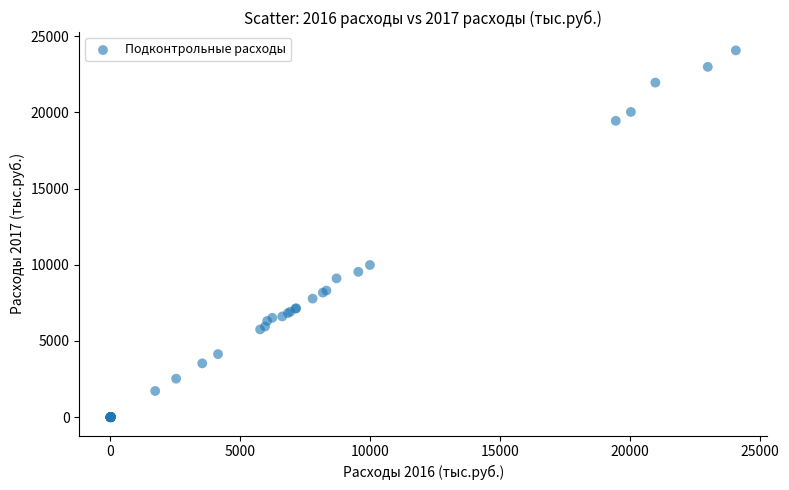

What Y value in the scatter plot is closest to 12036?

9988.0